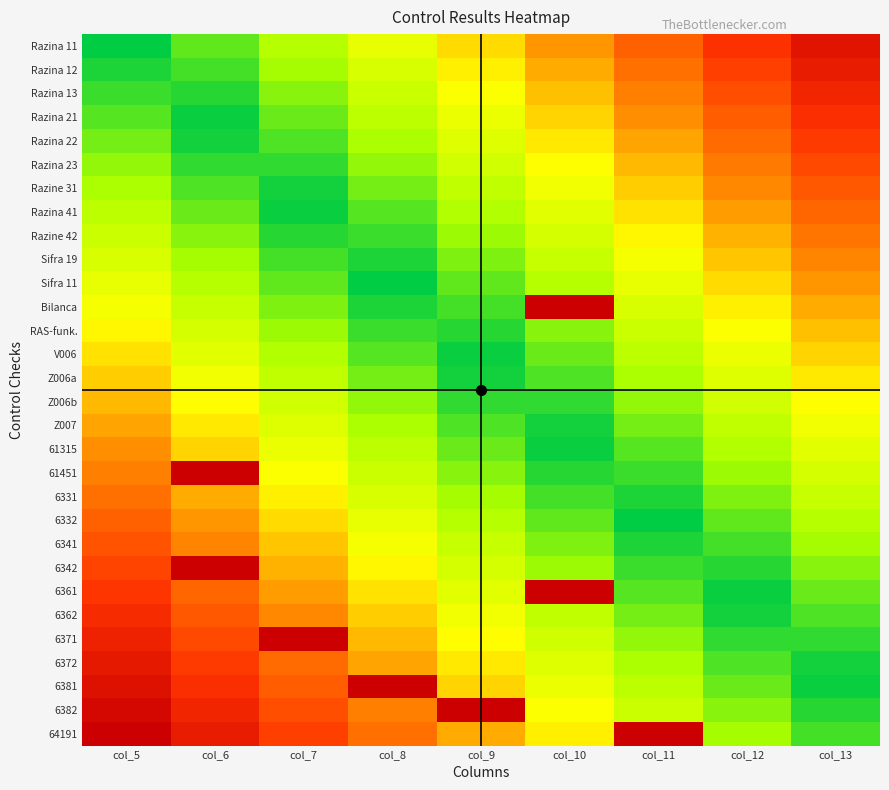

At which category is the sum across all series the highest?

col_5